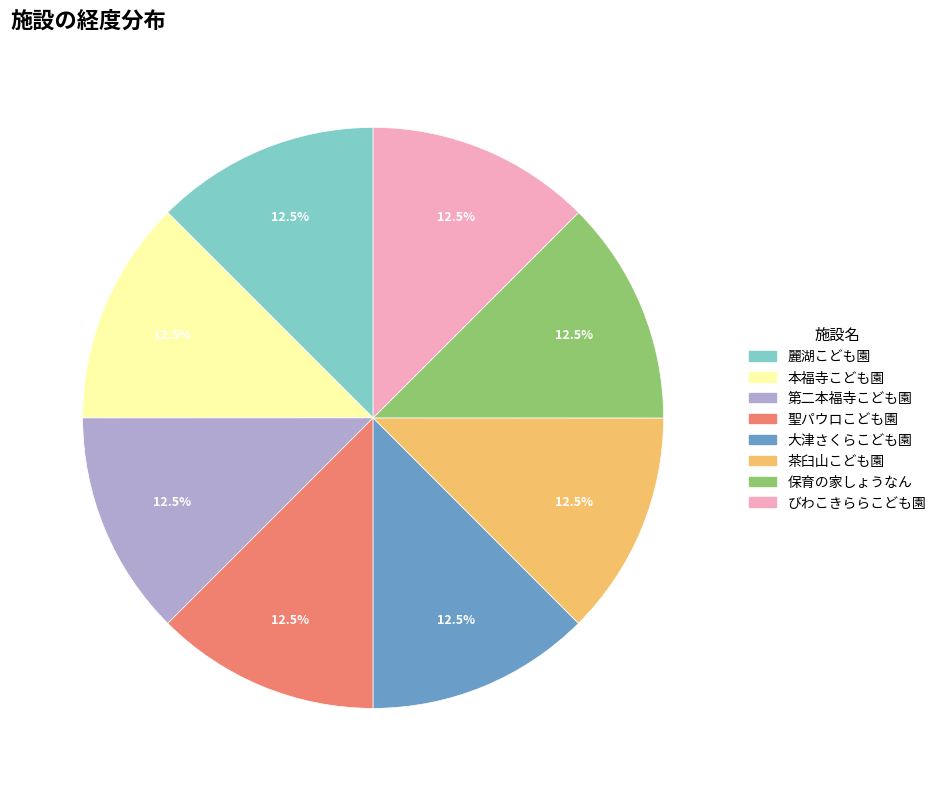

Is the sum of 保育の家しょうなん and 第二本福寺こども園 greater than half?

No